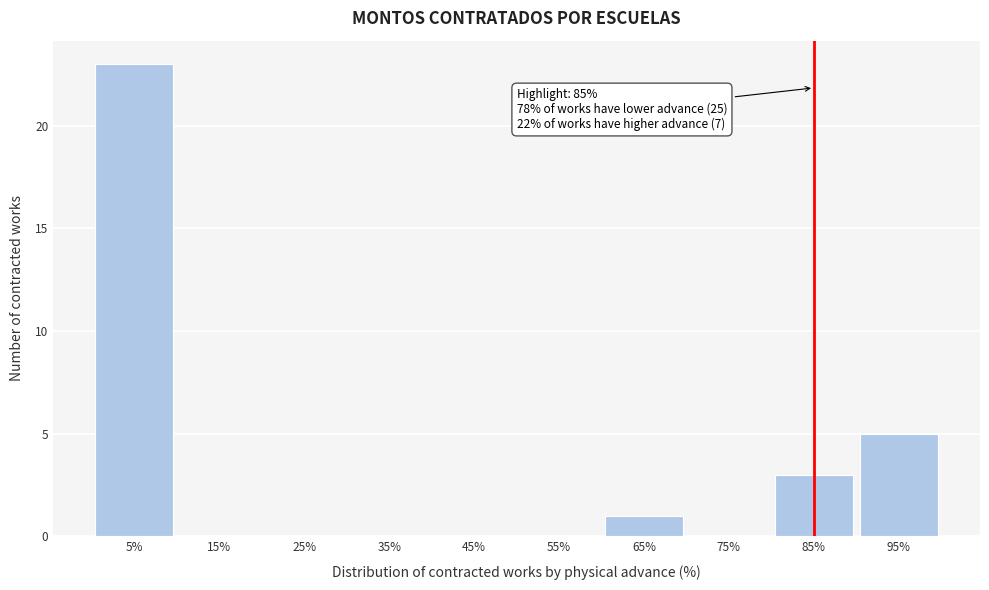

Which range on the x-axis has the tallest bar?

0 to 10